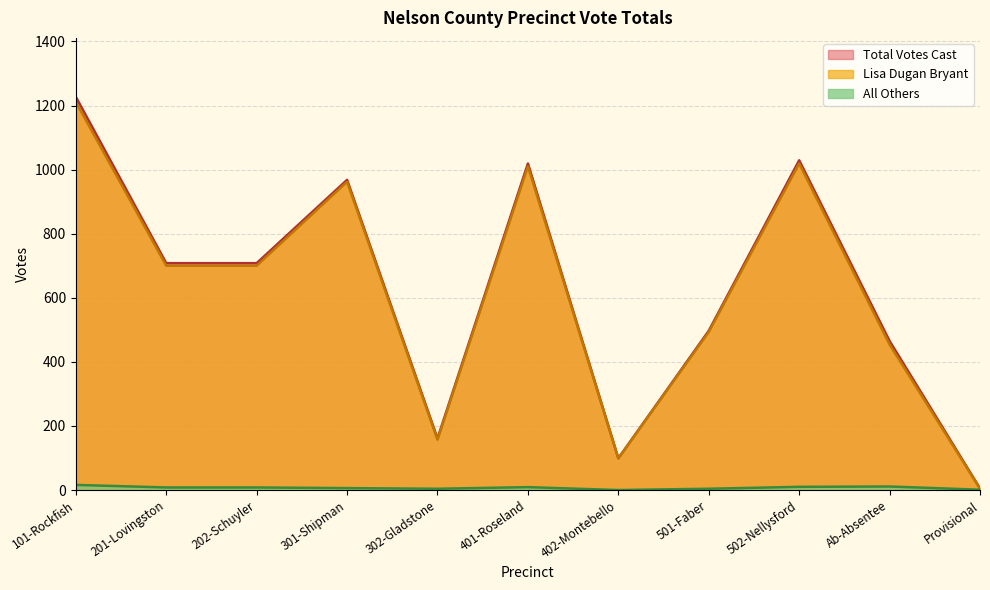

What is the difference between the second highest and minimum values in the Total Votes Cast series?

1024